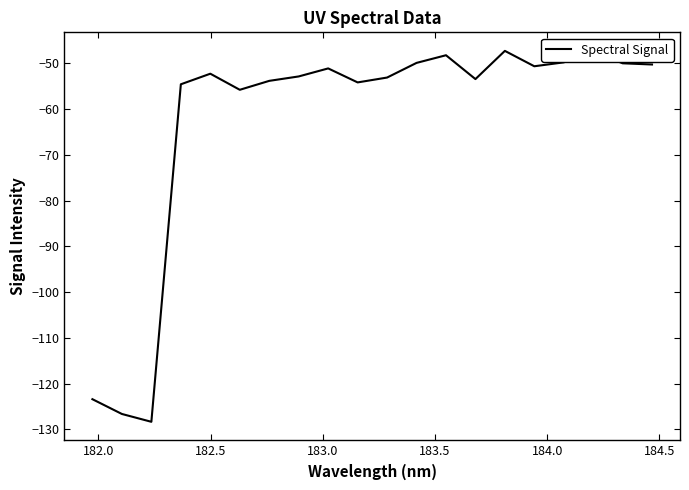

What is the minimum value shown in the chart?

-128.4